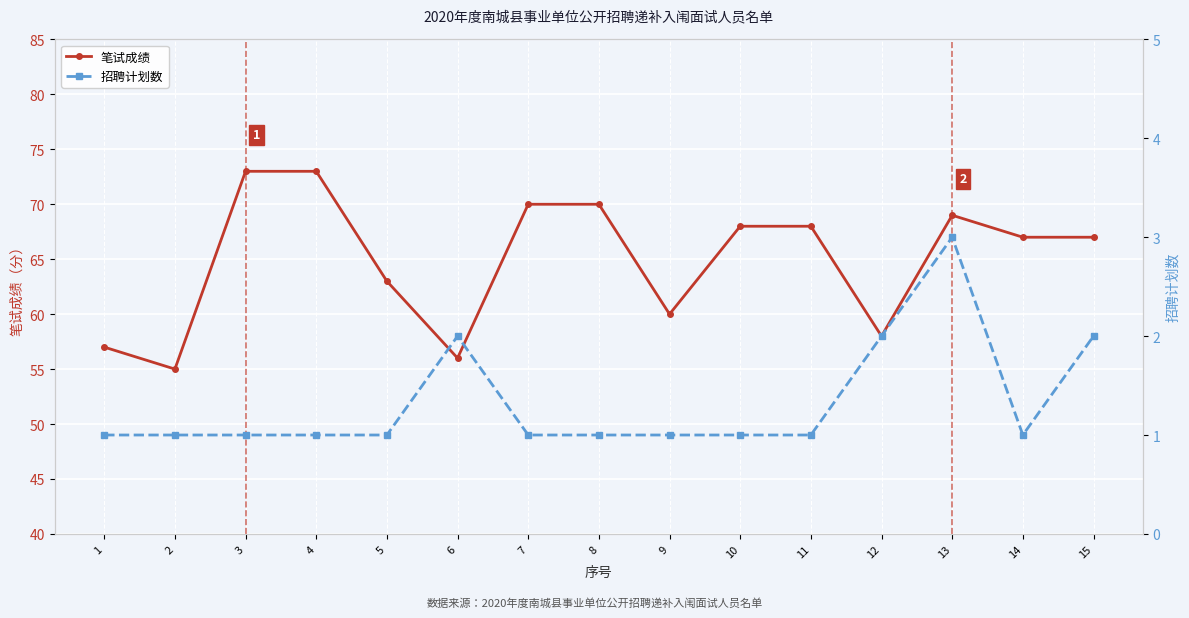

List the series in order of their peak value, lowest first.

招聘计划数, 笔试成绩